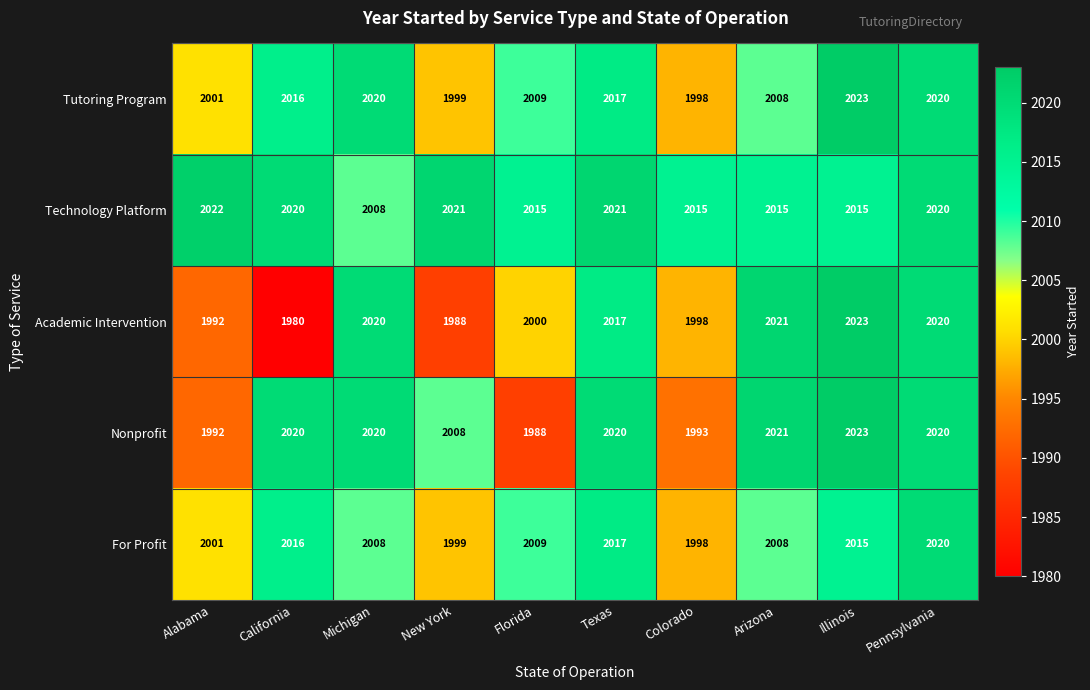

What is the highest value of the Technology Platform series?

2022